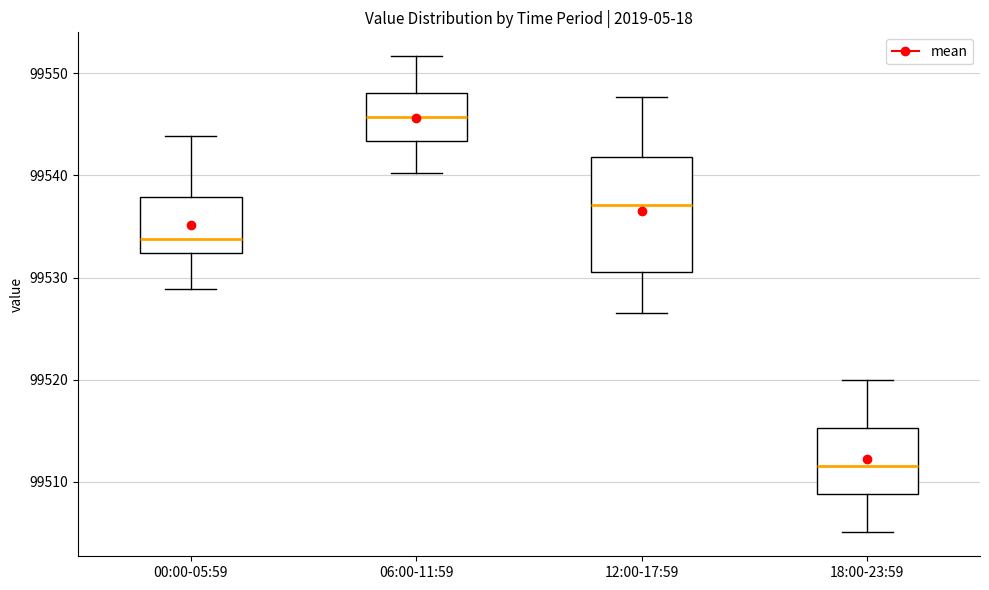

Reading left to right, read every box against the y-axis: the position of its median line, the range the box covers, and the ends of its whiskers. The values are not printed on the chart, so give them approximately, as read against the axis.

00:00-05:59: median 99534, box 99532 to 99538, whiskers 99529 to 99544
06:00-11:59: median 99546, box 99543 to 99548, whiskers 99540 to 99552
12:00-17:59: median 99537, box 99531 to 99542, whiskers 99527 to 99548
18:00-23:59: median 99512, box 99509 to 99515, whiskers 99505 to 99520